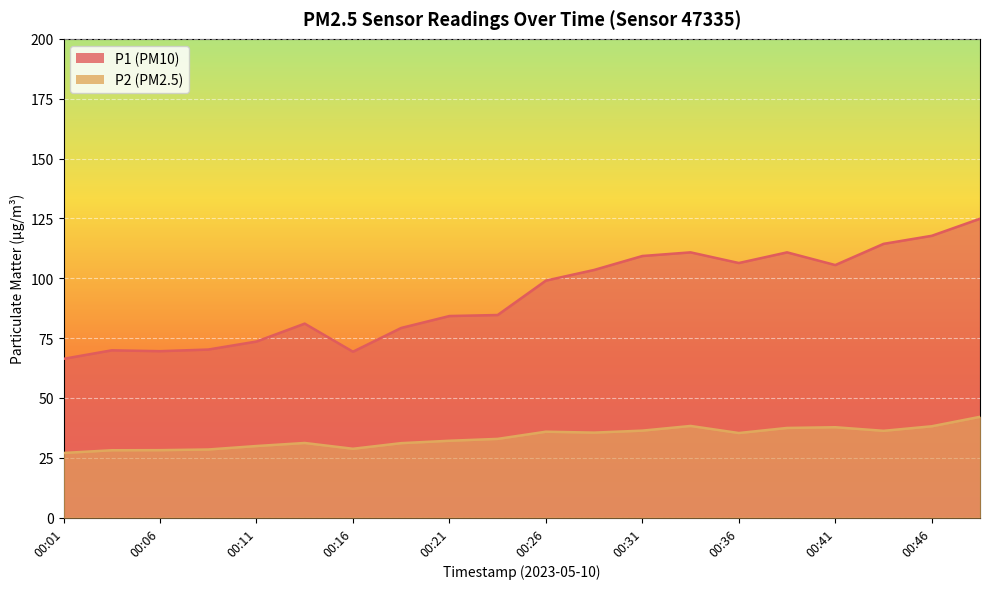

How many data points does each series have?

20